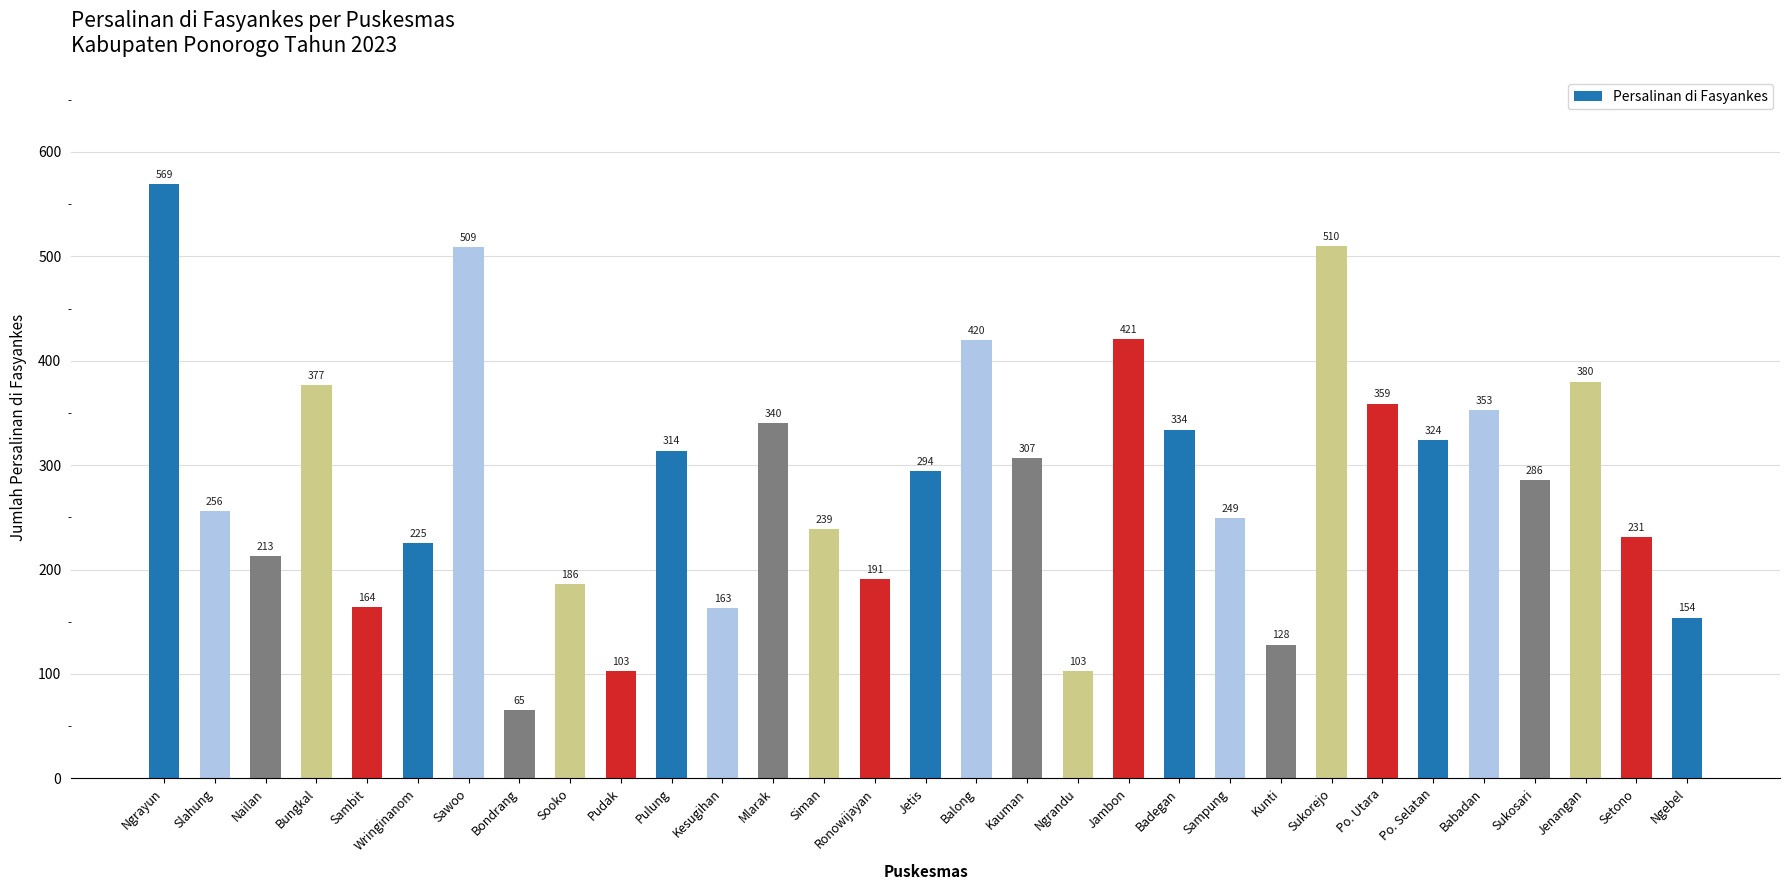

Between Wringinanom and Siman, which is larger?

Siman